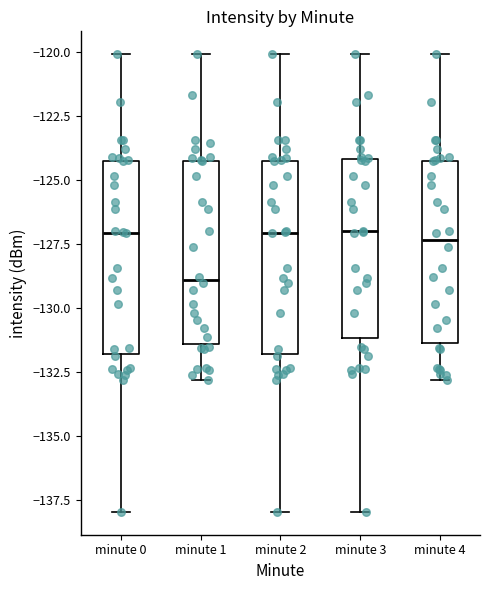

Where does the median line of the box for minute 4 sit on the y-axis? The values are not printed on the chart, so give them approximately, as read against the axis.

-127.5